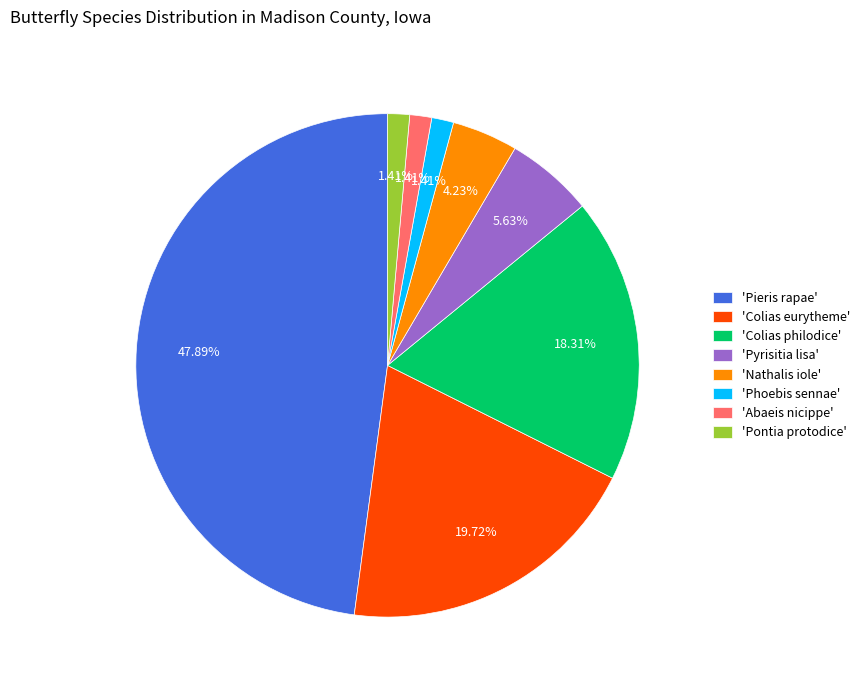

Count the number of slices in the pie.

8